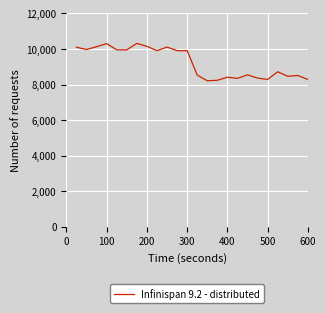

What is the greatest value displayed?

10315.8